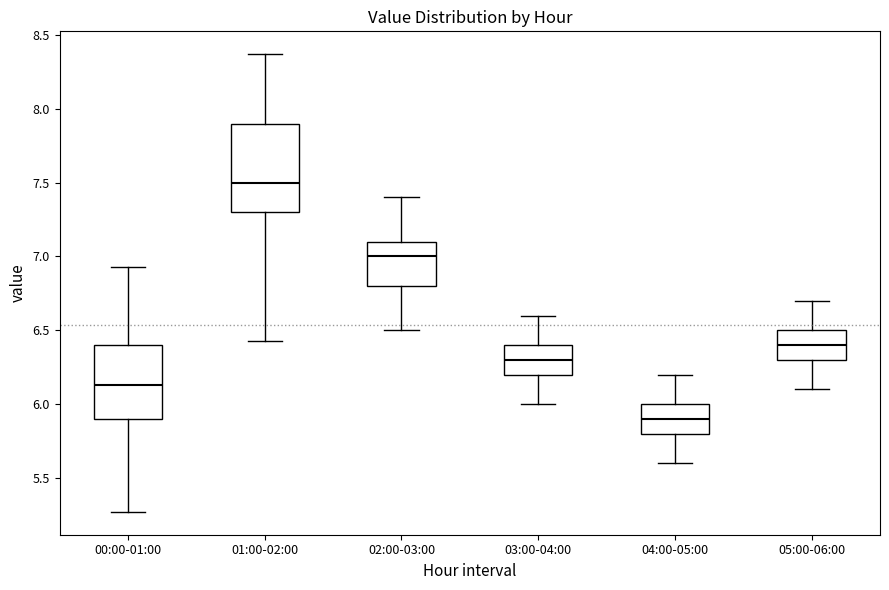

Which box is the tallest, from its lower edge to its upper edge?

01:00-02:00